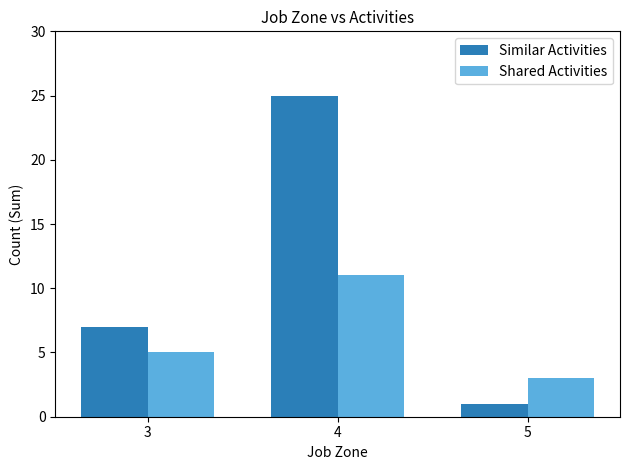

Reading left to right, what are all the values shown in this chart?

Similar Activities: 7	25	1
Shared Activities: 5	11	3